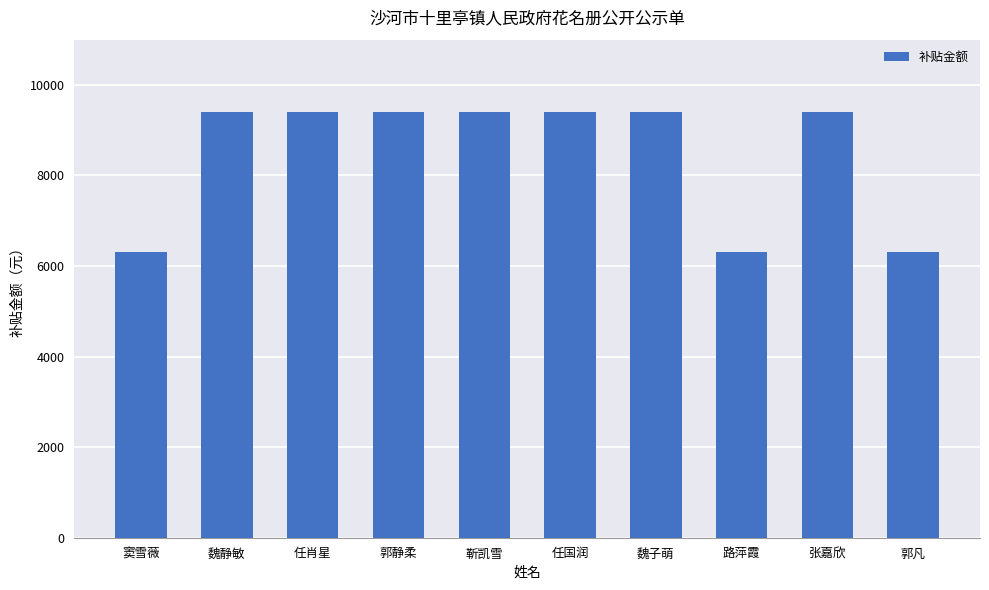

What is the ratio of the value at 路萍霞 to the value at 魏子萌?

0.7